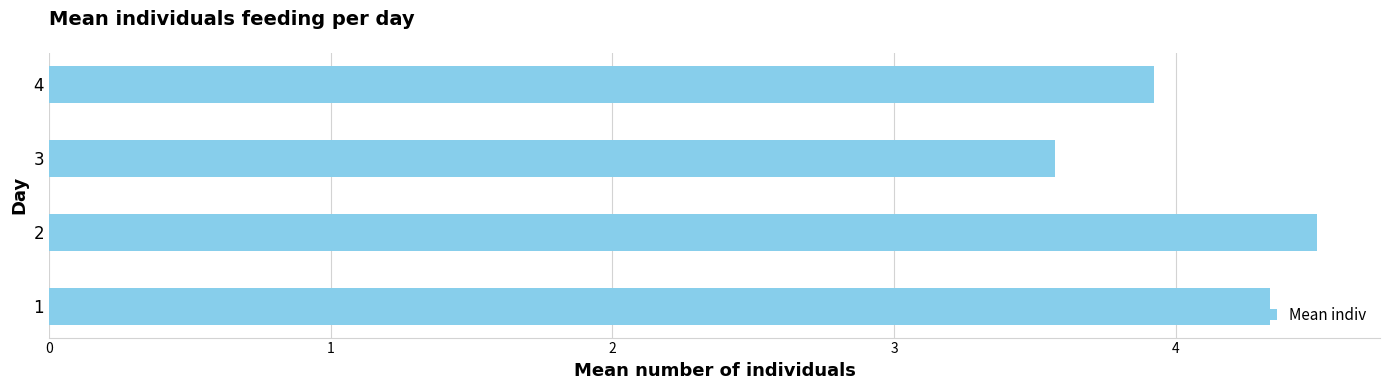

List the labels in order of value, smallest first.

3, 4, 1, 2